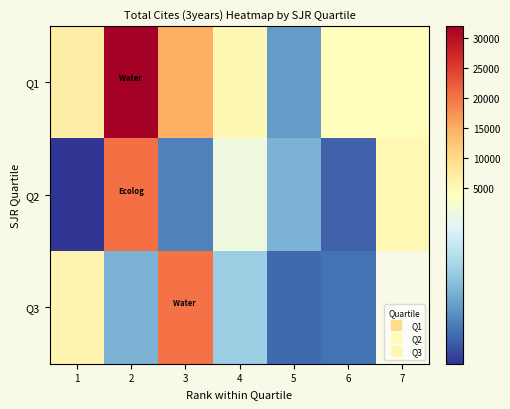

True or false: Q2 has a value of 3497.0 at 4.

True